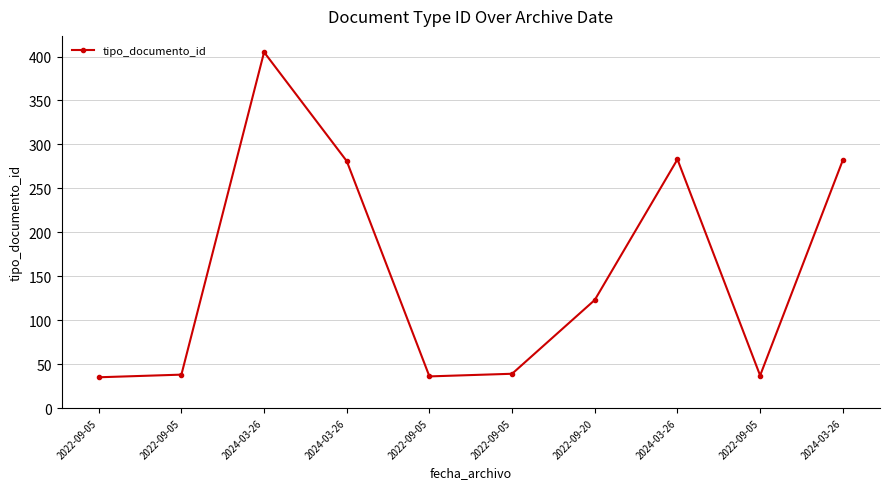

Reading left to right, what are all the values shown in this chart?

2022-09-05=35	2022-09-05=38	2024-03-26=405	2024-03-26=281	2022-09-05=36	2022-09-05=39	2022-09-20=123	2024-03-26=283	2022-09-05=37	2024-03-26=282